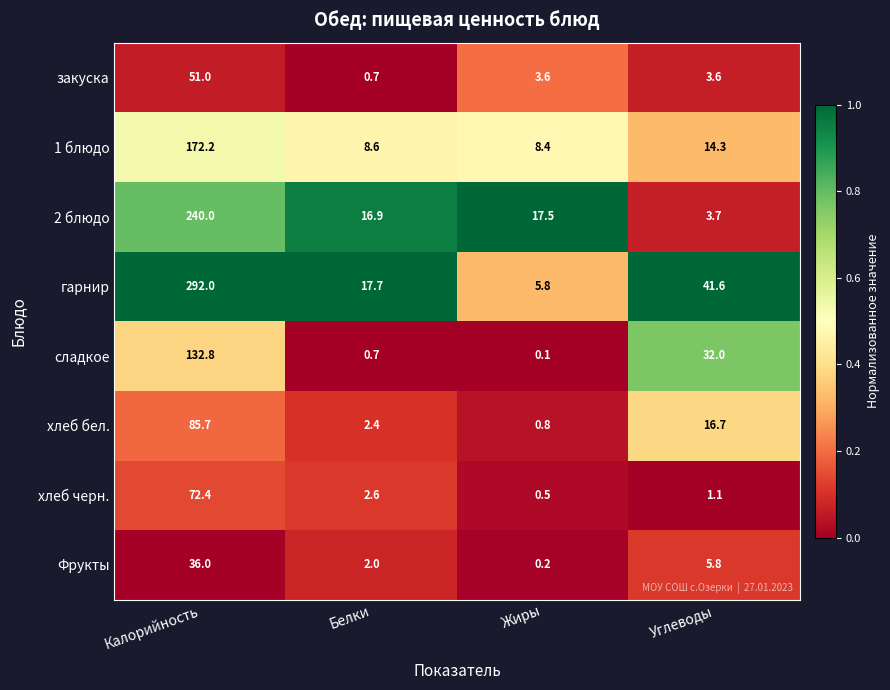

What is the total value across all series at Белки?

51.6